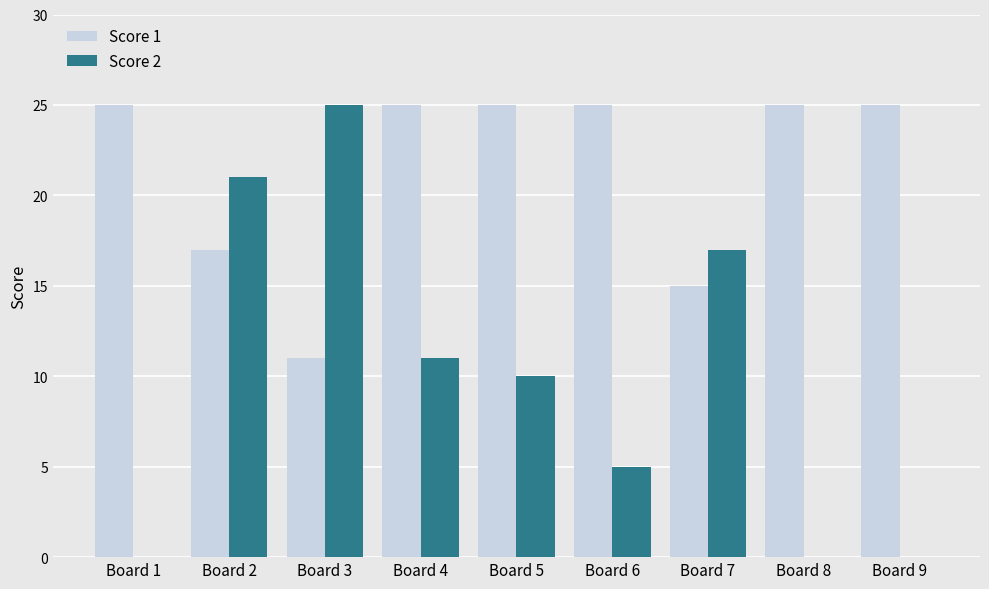

What is the sum of all Score 1 values?

193